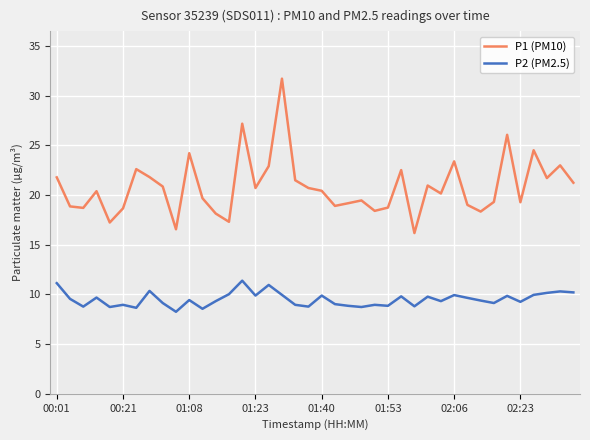

True or false: P2 (PM2.5) and P1 (PM10) intersect in this chart.

False